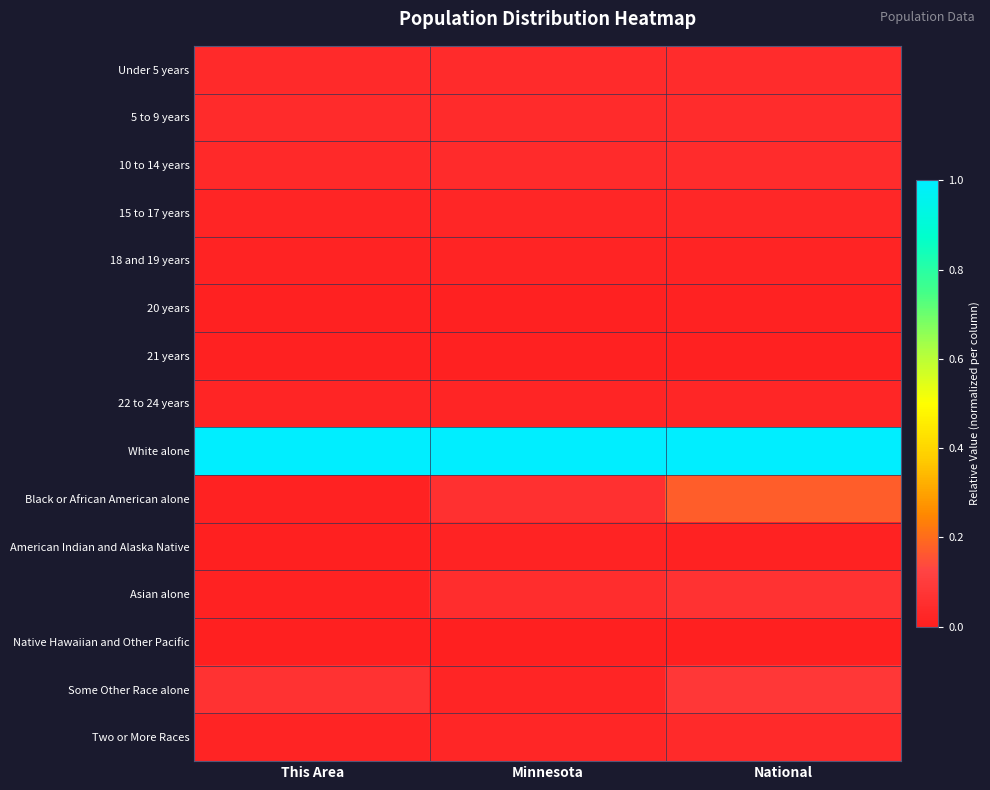

What is the total value across all series at Minnesota?

1.4